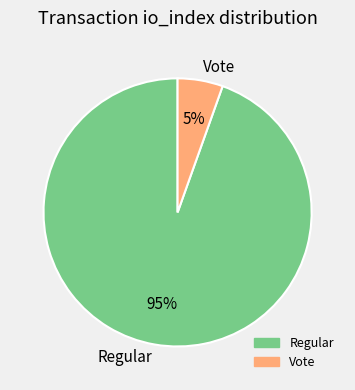

Rank the categories by value from lowest to highest.

Vote, Regular